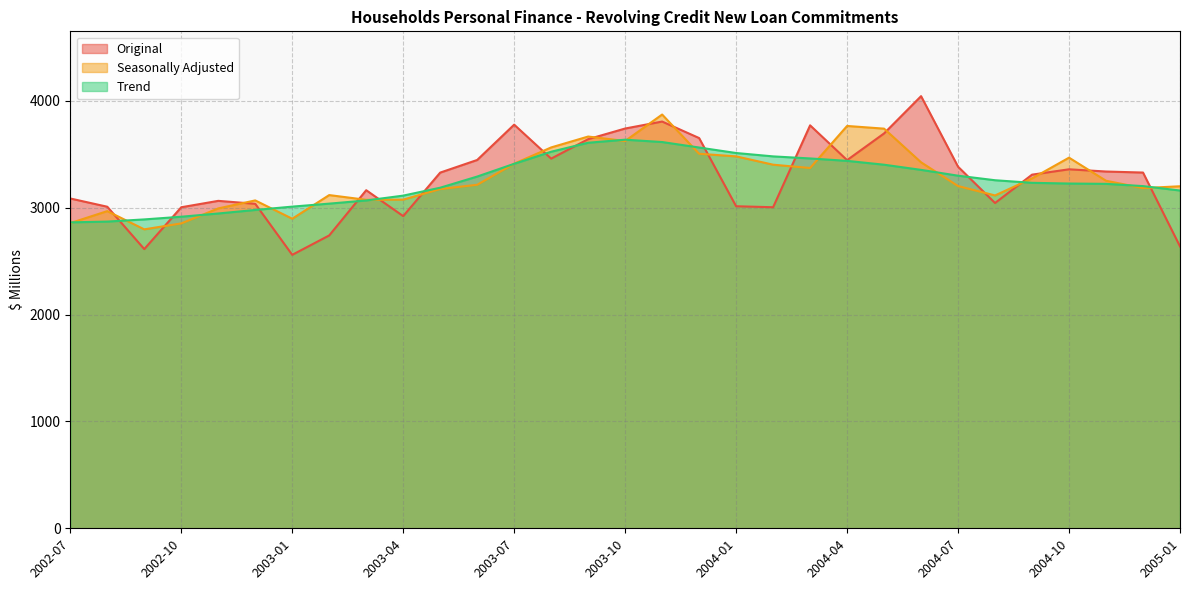

At which category does Seasonally Adjusted reach its first local valley?

2002-09